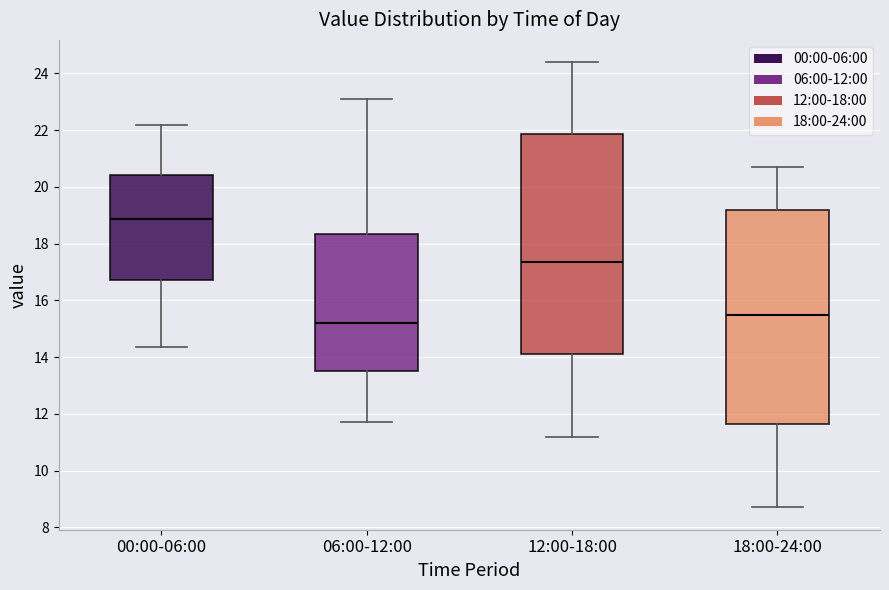

Reading left to right, read every box against the y-axis: the position of its median line, the range the box covers, and the ends of its whiskers. The values are not printed on the chart, so give them approximately, as read against the axis.

00:00-06:00: median 18.8, box 16.8 to 20.4, whiskers 14.4 to 22.2
06:00-12:00: median 15.2, box 13.6 to 18.4, whiskers 11.8 to 23.2
12:00-18:00: median 17.4, box 14.2 to 21.8, whiskers 11.2 to 24.4
18:00-24:00: median 15.6, box 11.6 to 19.2, whiskers 8.8 to 20.8